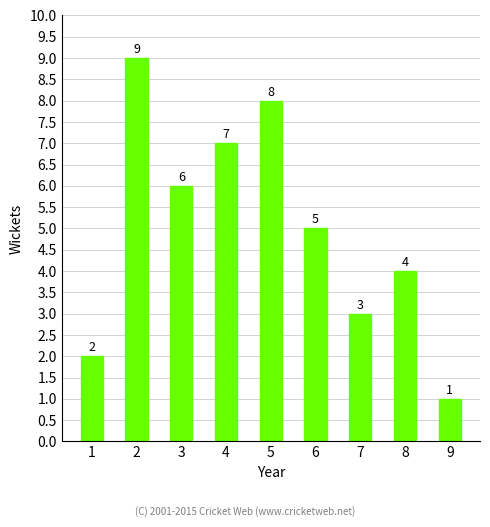

How many data points are less than 5?

4